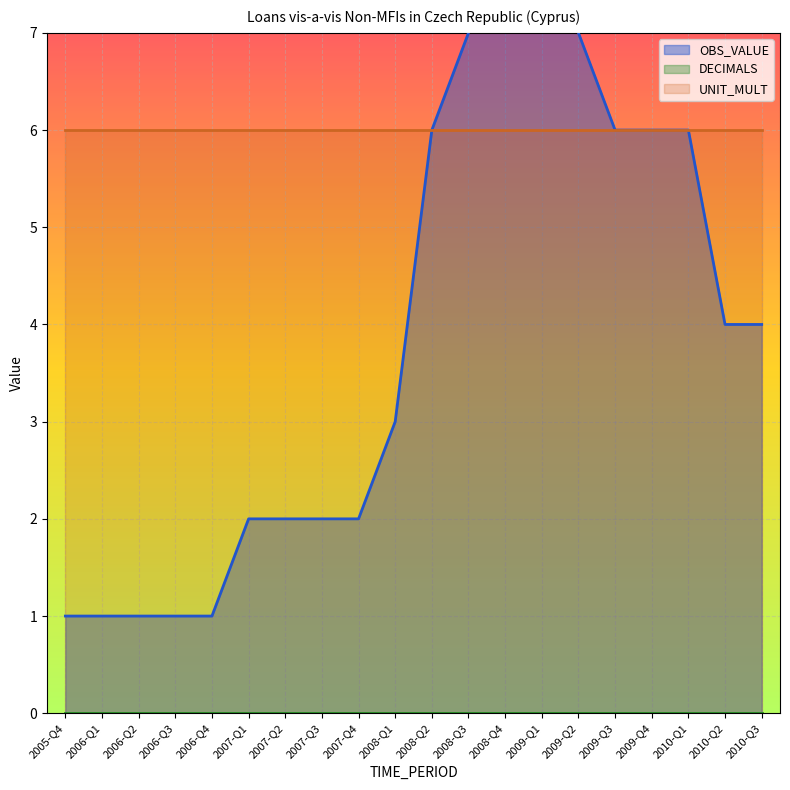

Rank the categories by UNIT_MULT value from lowest to highest.

2005-Q4, 2006-Q1, 2006-Q2, 2006-Q3, 2006-Q4, 2007-Q1, 2007-Q2, 2007-Q3, 2007-Q4, 2008-Q1, 2008-Q2, 2008-Q3, 2008-Q4, 2009-Q1, 2009-Q2, 2009-Q3, 2009-Q4, 2010-Q1, 2010-Q2, 2010-Q3